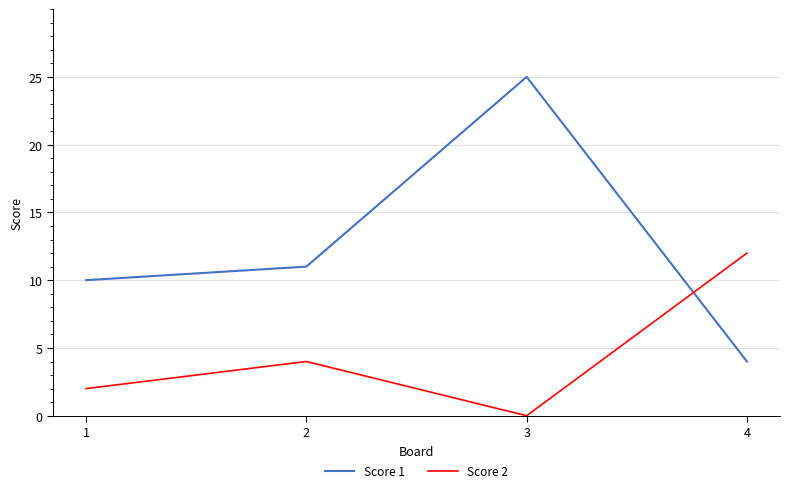

Does the chart display data point markers on the line(s)?

No